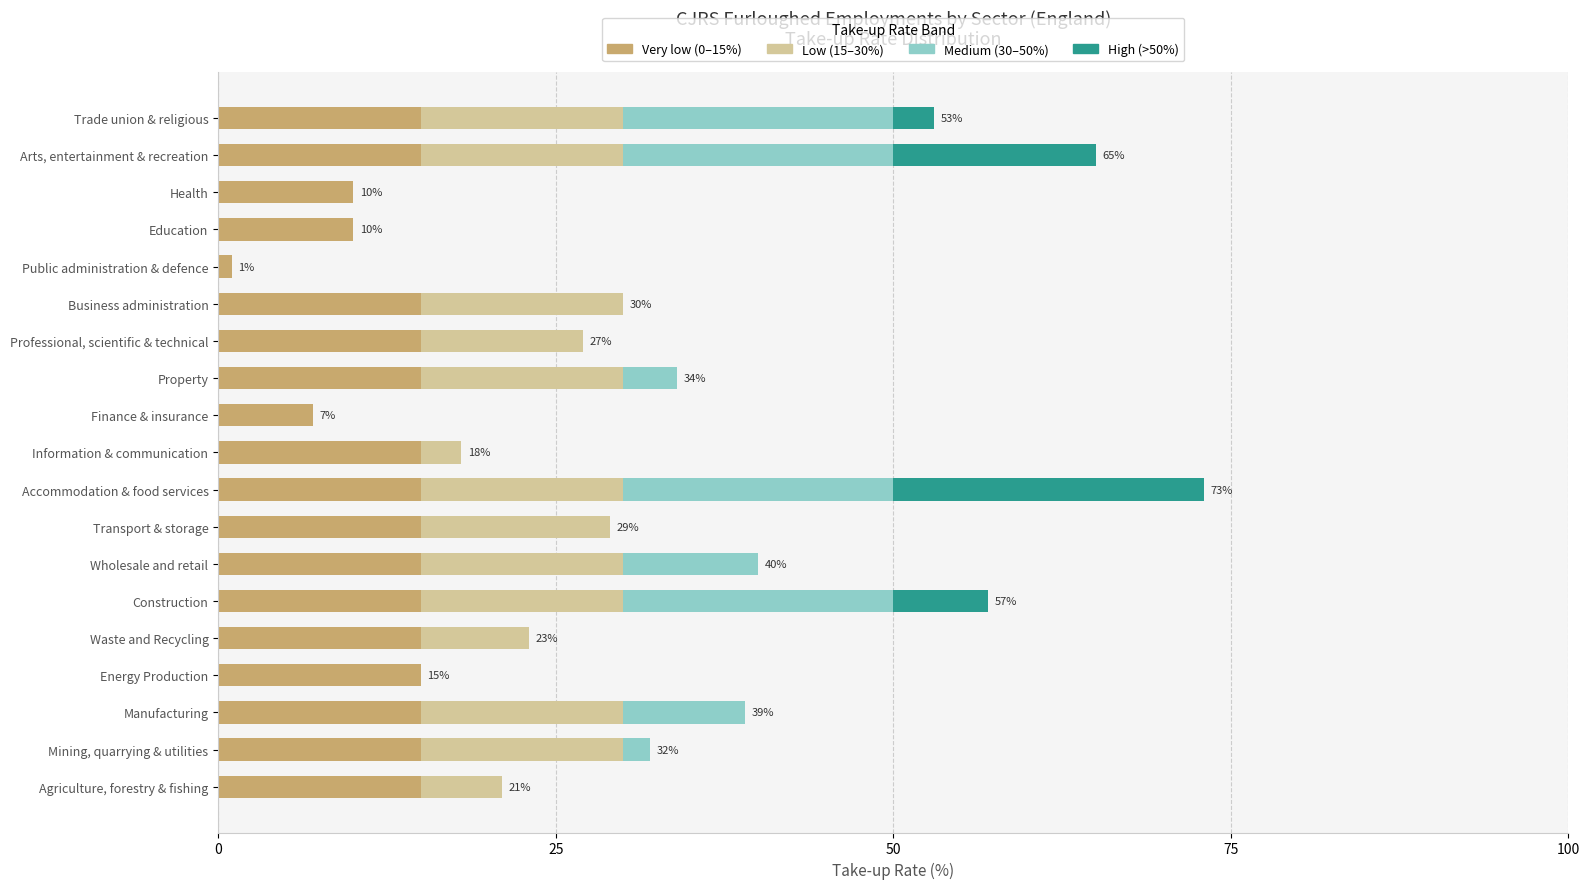

What is the sum of all Very low (0–15%) values?

253.0